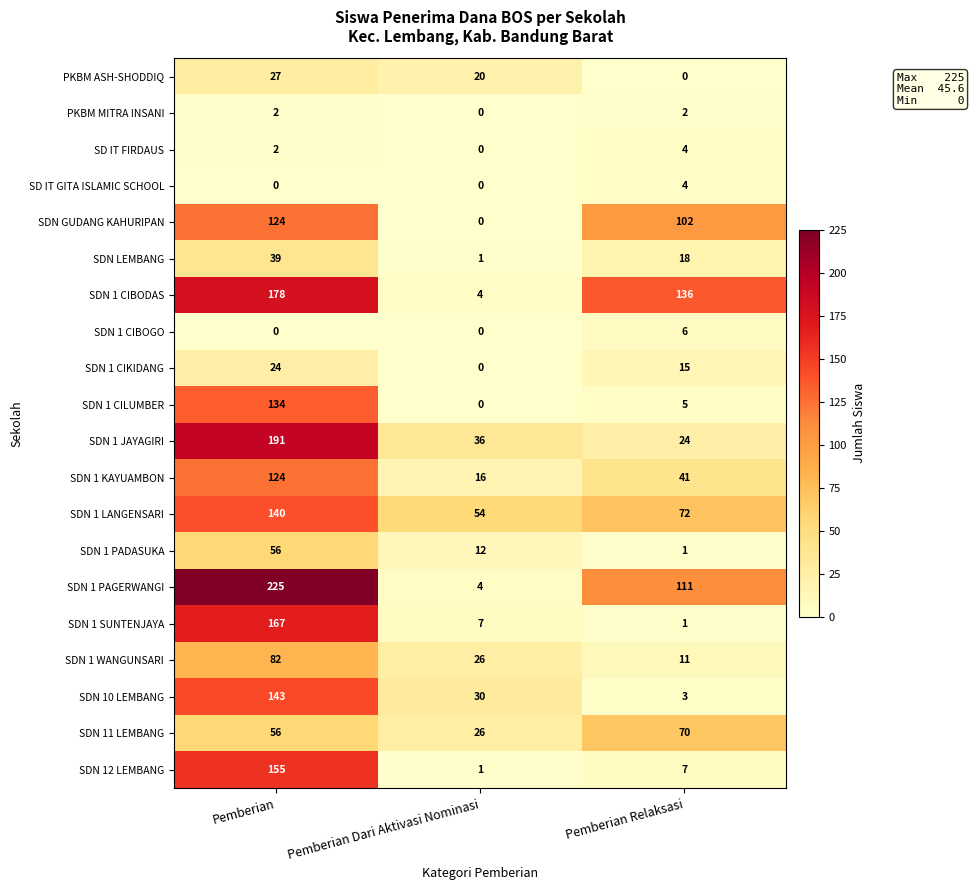

The value of SDN GUDANG KAHURIPAN at Pemberian Relaksasi is 102. True or false?

True